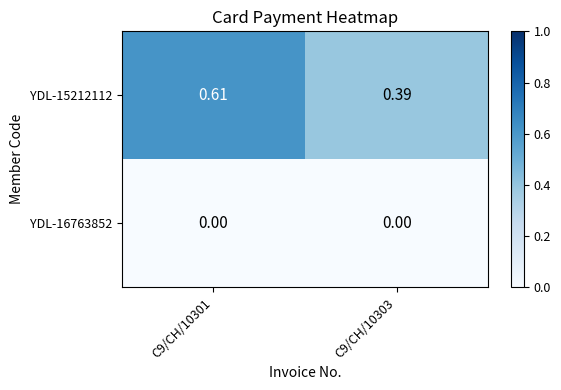

At which category is the sum across all series the highest?

C9/CH/10301